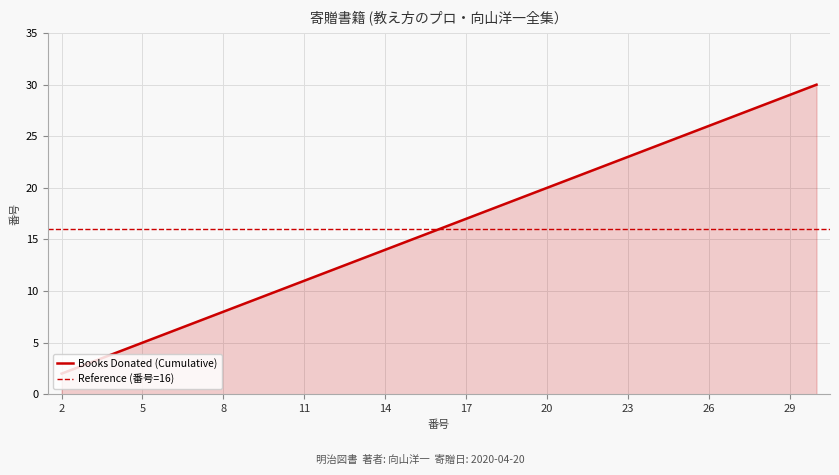

What value does the data have at 28?

28